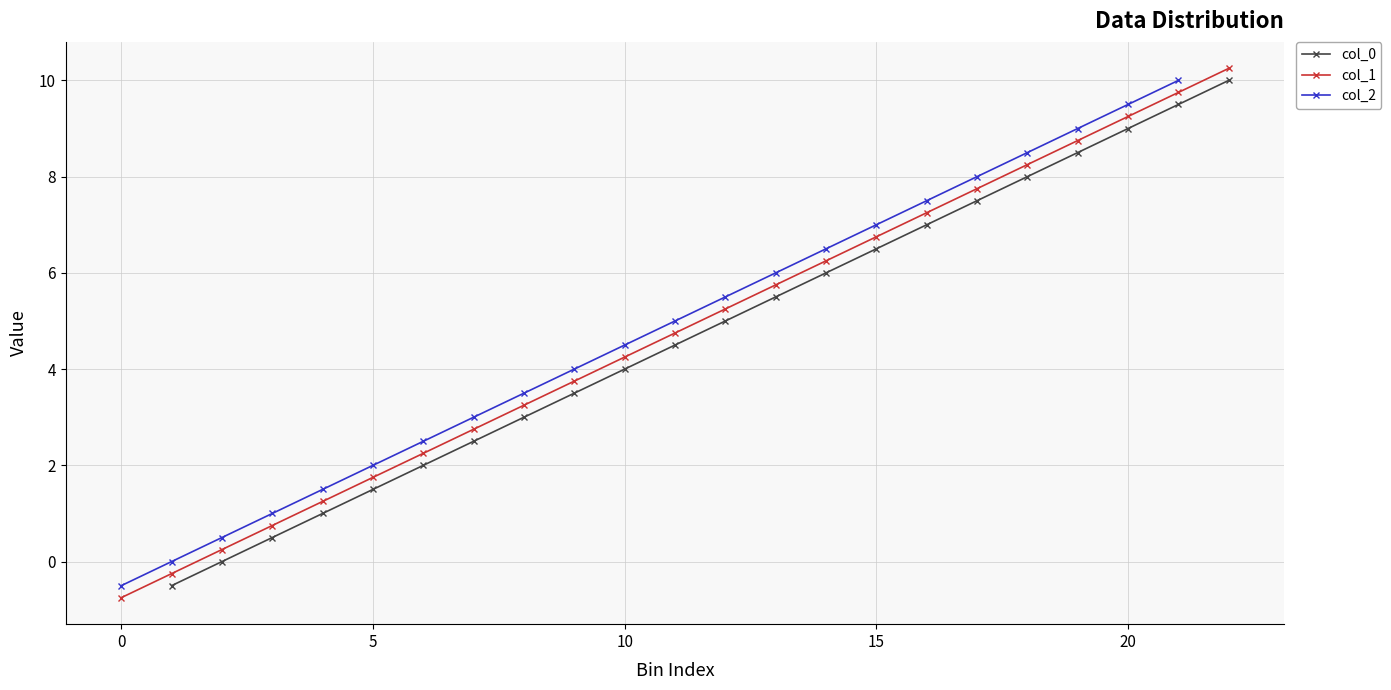

True or false: col_2 has more than 0 points higher than both neighbors.

False